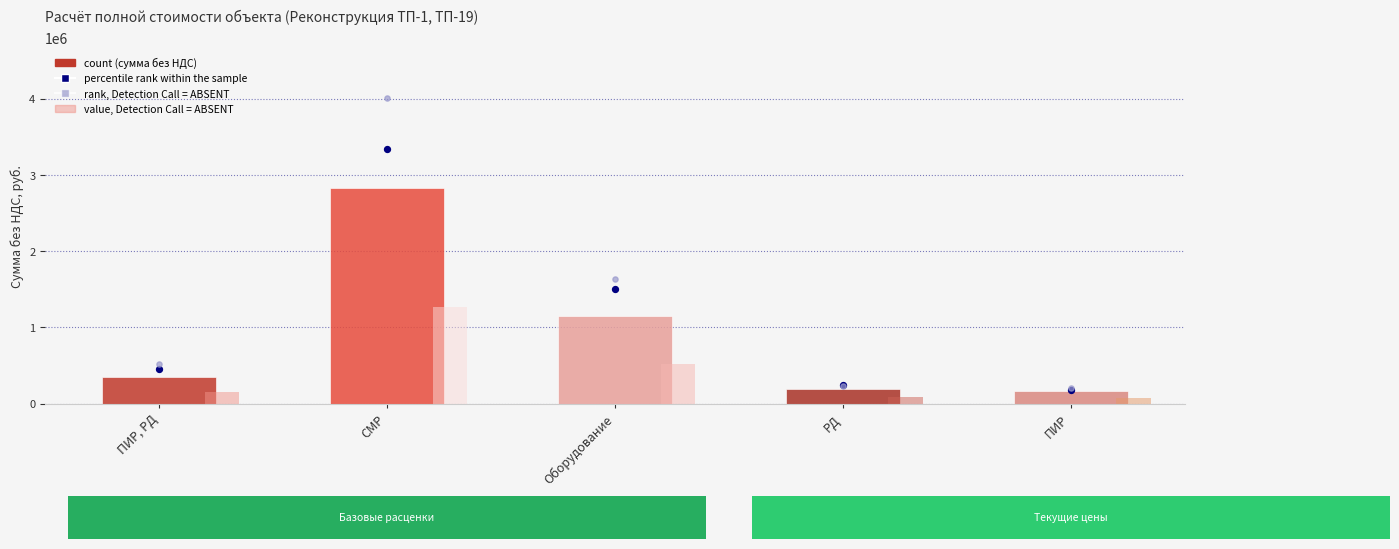

At which category is the sum across all series the highest?

СМР